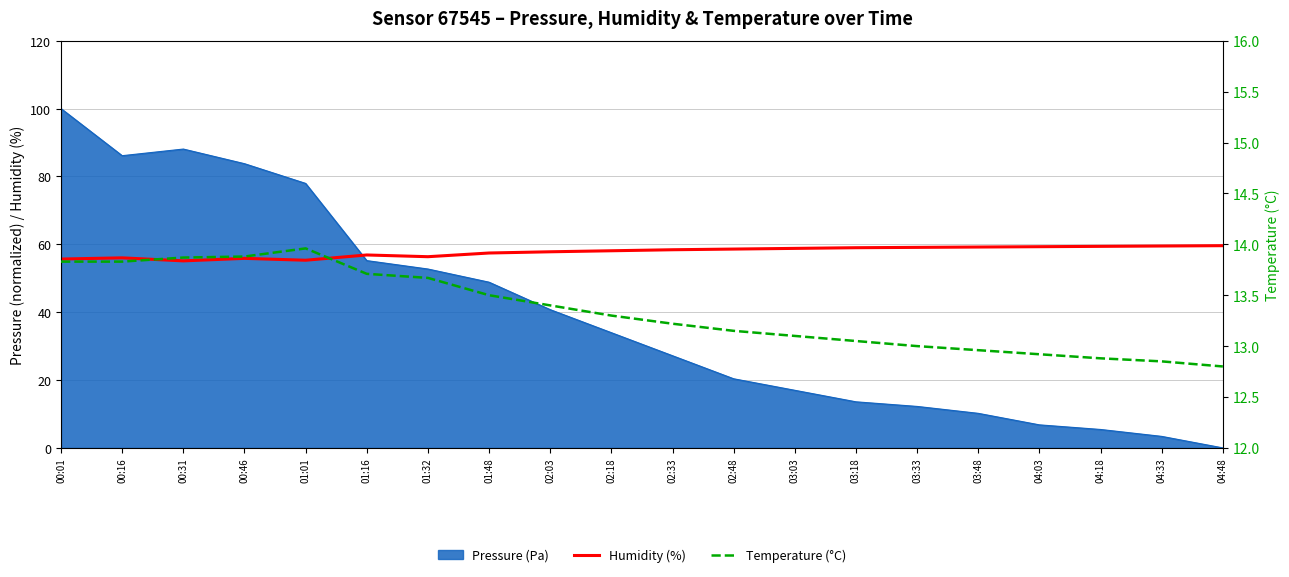

What is the difference between the second highest and minimum values in the Temperature (°C) series?

1.1